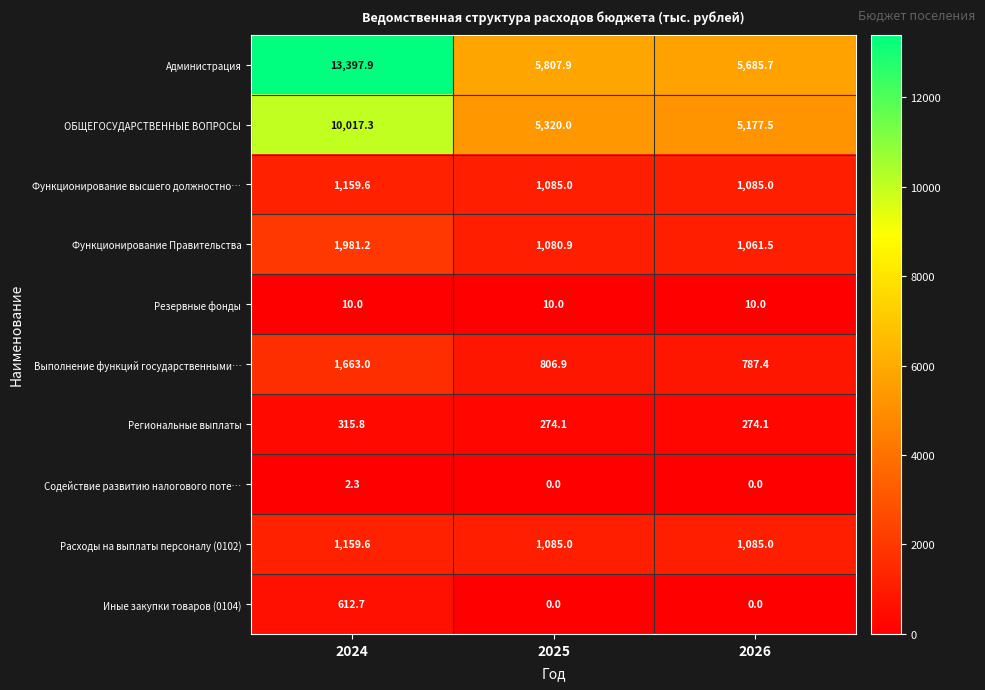

What is the difference between the Функционирование Правительства values at 2026 and 2024?

919.7